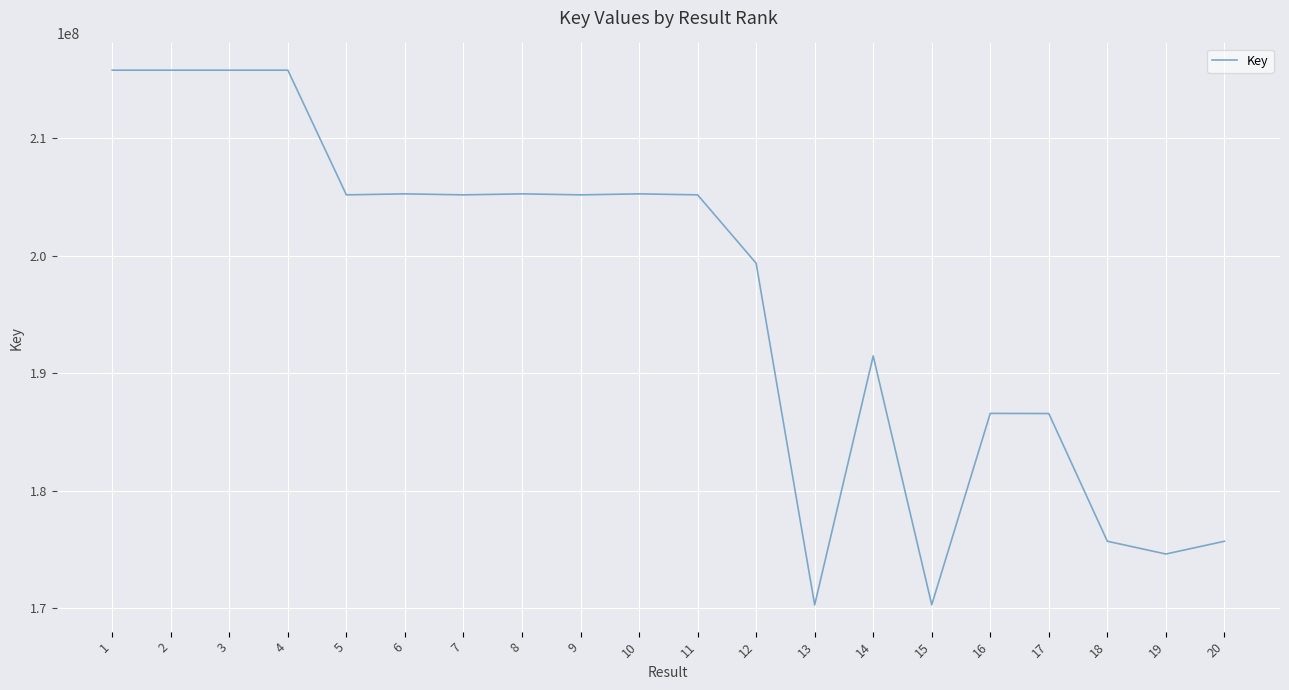

What is the minimum value shown in the chart?

170267167